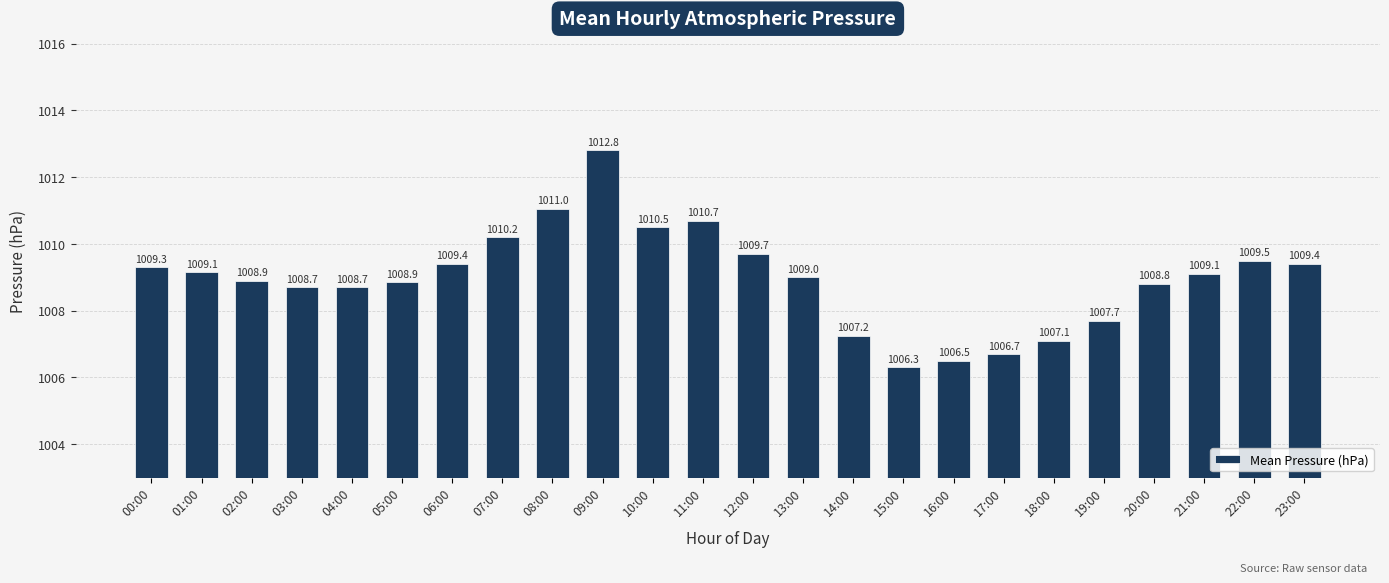

What is the change in value from 07:00 to 17:00?

-3.5